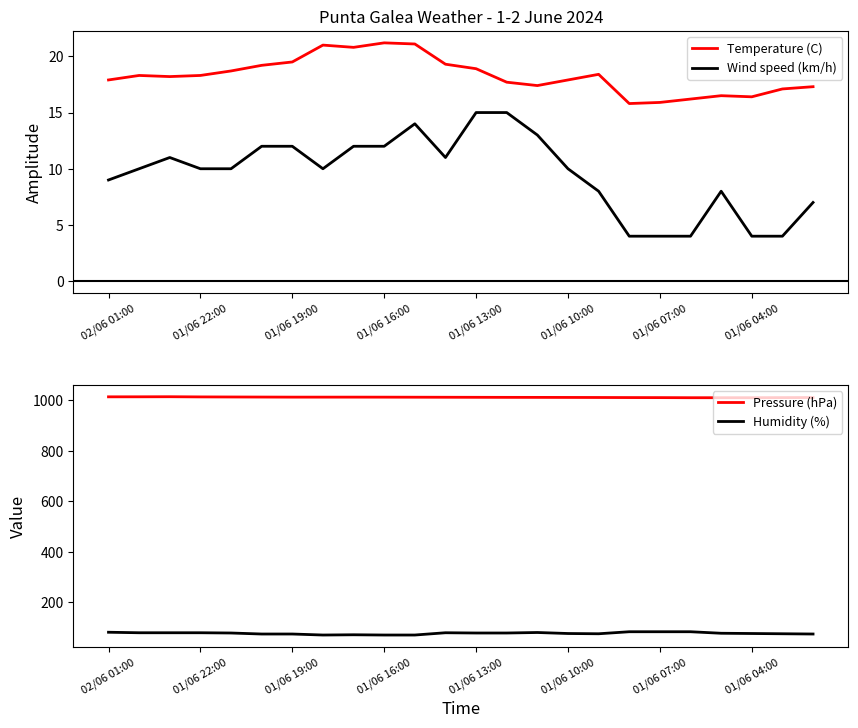

Reading right to left, what are all the values shown in this chart?

Temperature (C): 17.3	17.1	16.4	16.5	16.2	15.9	15.8	18.4	17.9	17.4	17.7	18.9	19.3	21.1	21.2	20.8	21.0	19.5	19.2	18.7	18.3	18.2	18.3	17.9
Wind speed (km/h): 7.0	4.0	4.0	8.0	4.0	4.0	4.0	8.0	10.0	13.0	15.0	15.0	11.0	14.0	12.0	12.0	10.0	12.0	12.0	10.0	10.0	11.0	10.0	9.0
Pressure (hPa): 1010.9	1010.6	1010.2	1010.2	1010.2	1010.6	1010.8	1011.1	1011.3	1011.5	1011.6	1011.8	1012.0	1012.2	1012.4	1012.5	1012.5	1012.5	1012.8	1013.1	1013.4	1014.1	1013.8	1013.7
Humidity (%): 75.0	76.0	77.0	78.0	84.0	84.0	84.0	76.0	77.0	81.0	79.0	79.0	80.0	71.0	71.0	72.0	71.0	75.0	75.0	79.0	80.0	80.0	80.0	82.0